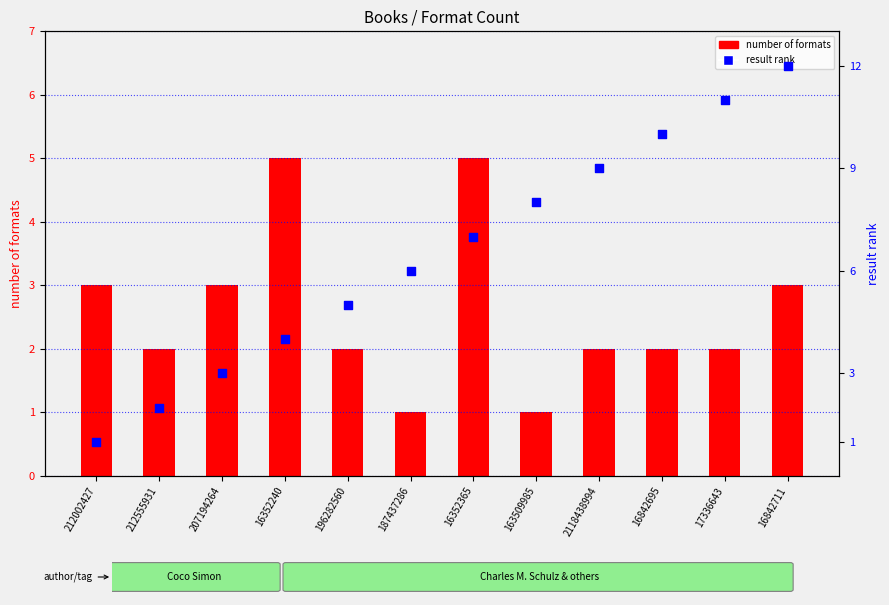

What is the total value across all series at 207194264?

6